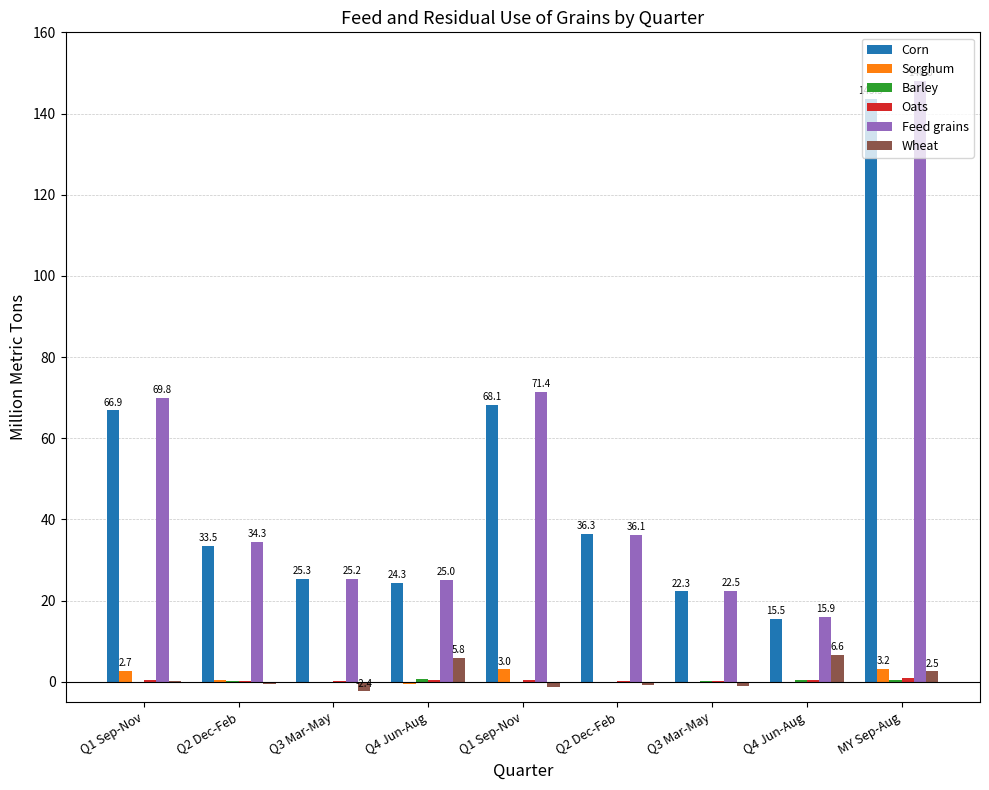

How many data points in Feed grains are above 34?

5